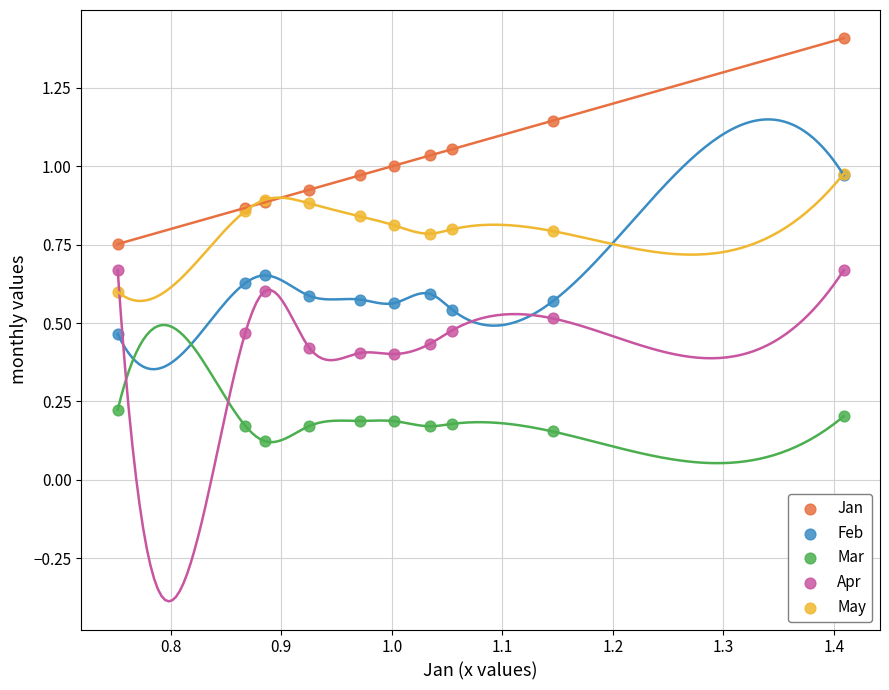

What are all the series names shown in the legend?

Jan, Feb, Mar, Apr, May